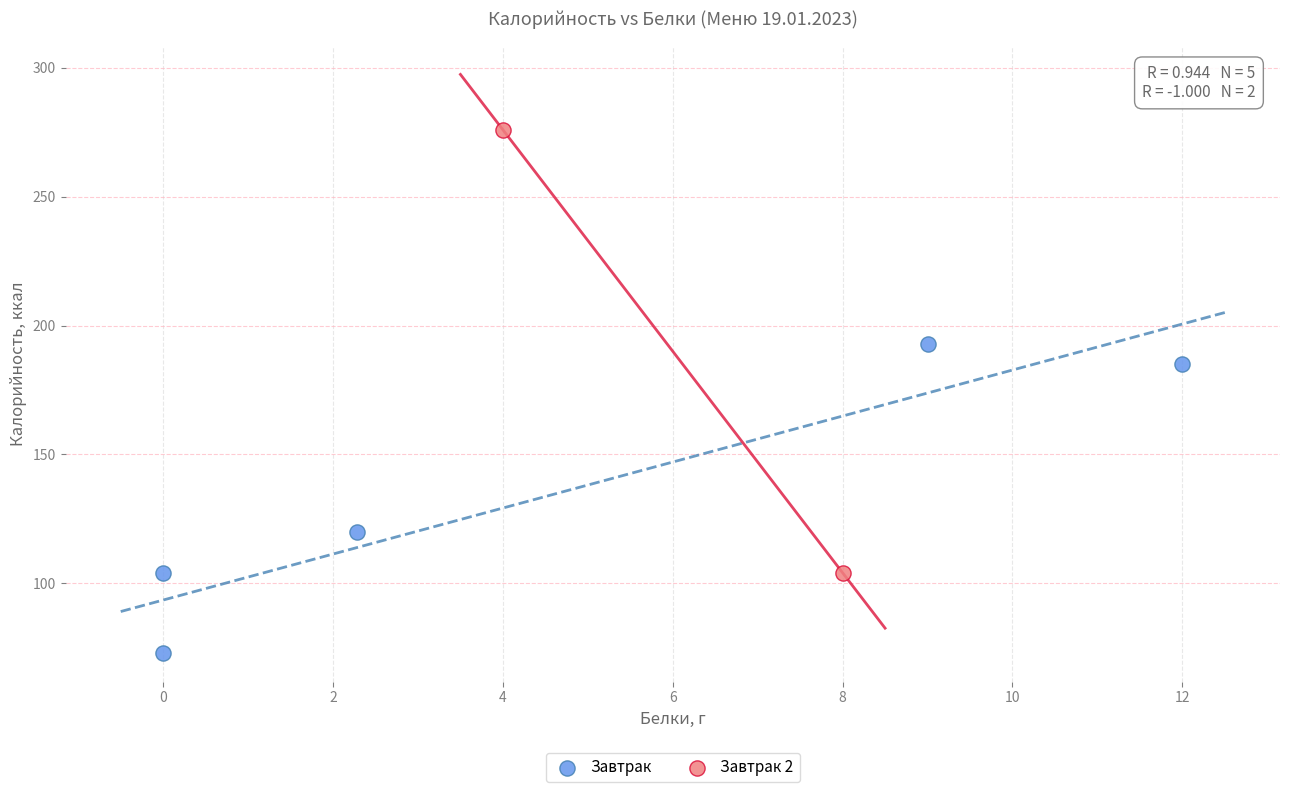

What are all the series names shown in the legend?

Завтрак, Завтрак 2